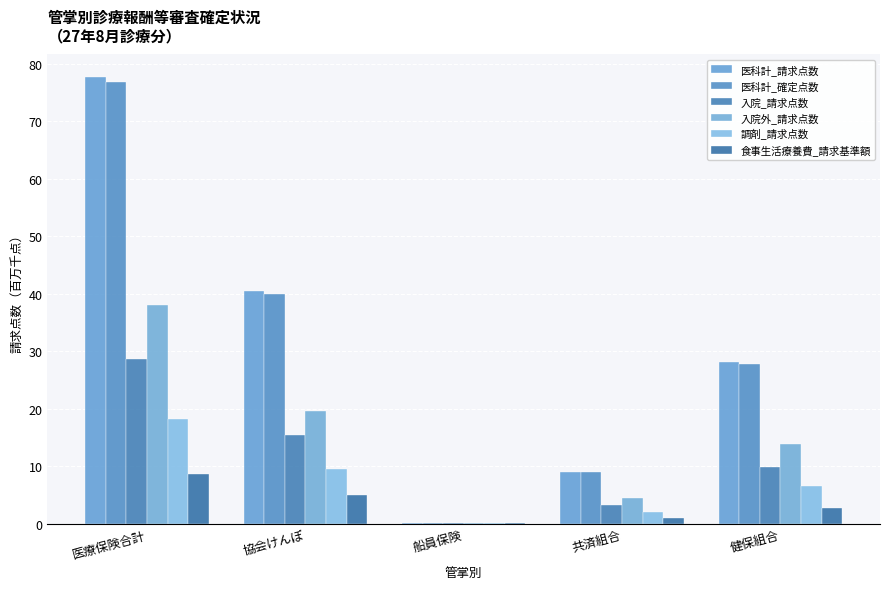

Which label corresponds to the largest value in the chart?

医療保険合計